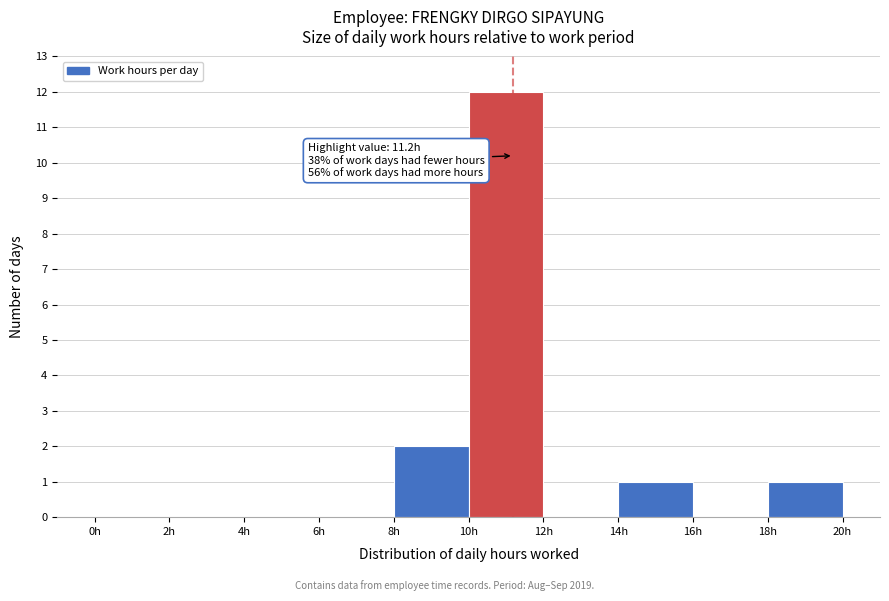

Which range on the x-axis has the tallest bar?

10 to 12